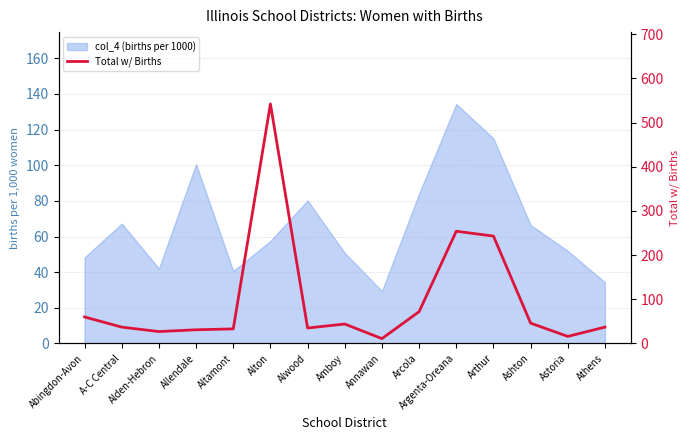

What is the maximum value shown in the chart?

542